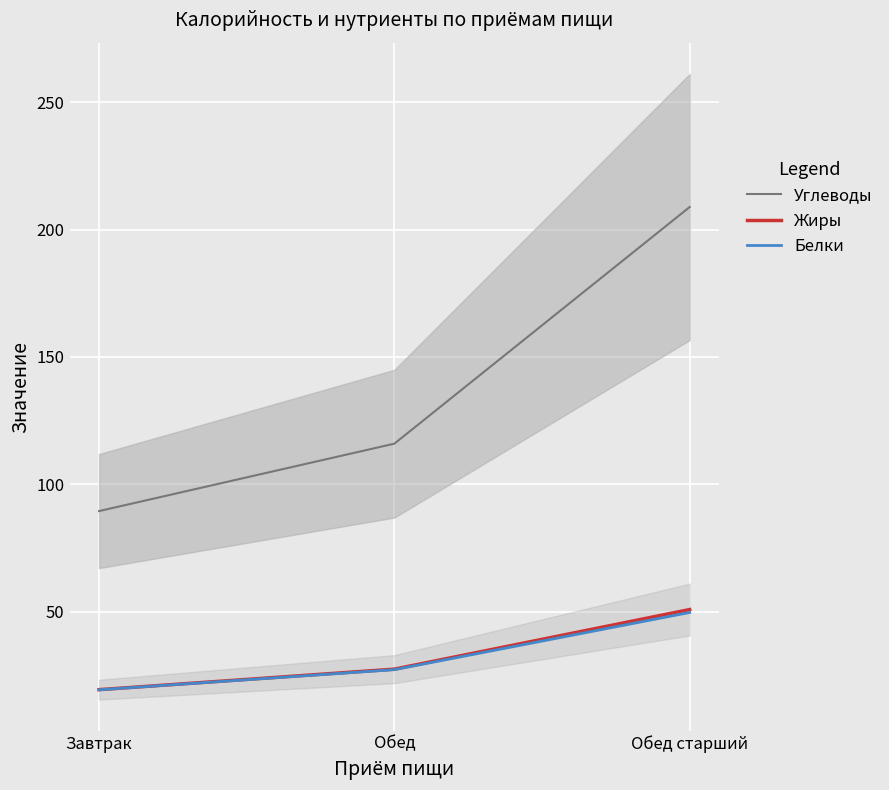

Rank the series by their maximum value, from highest to lowest.

Углеводы, Жиры, Белки